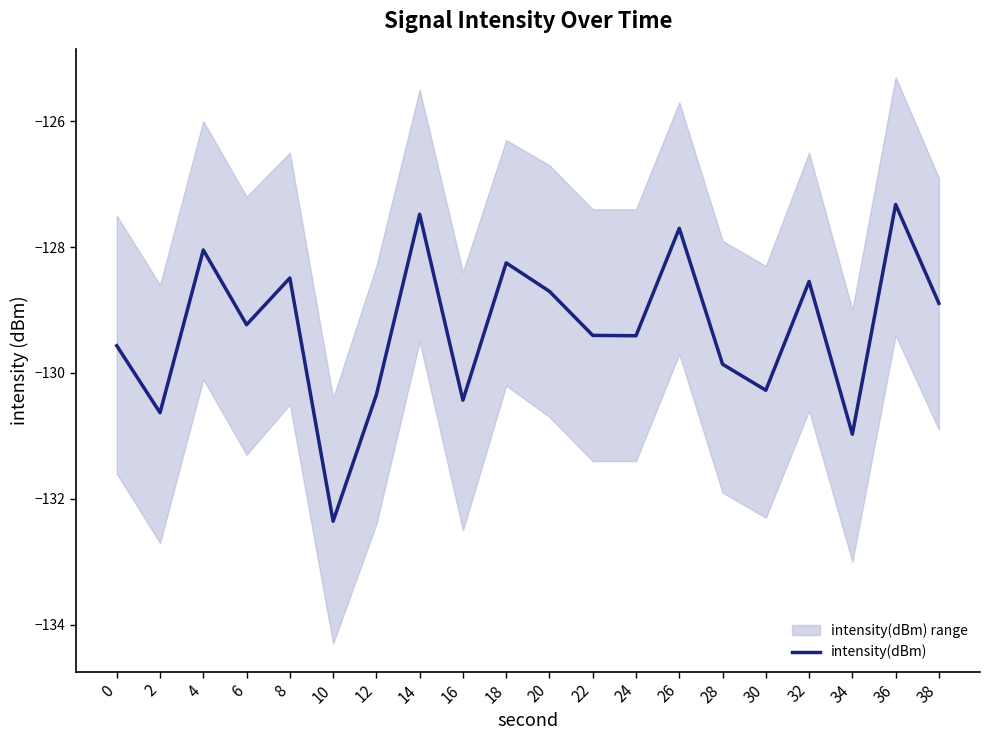

The chart shows a value of -127.3 at 36. True or false?

True